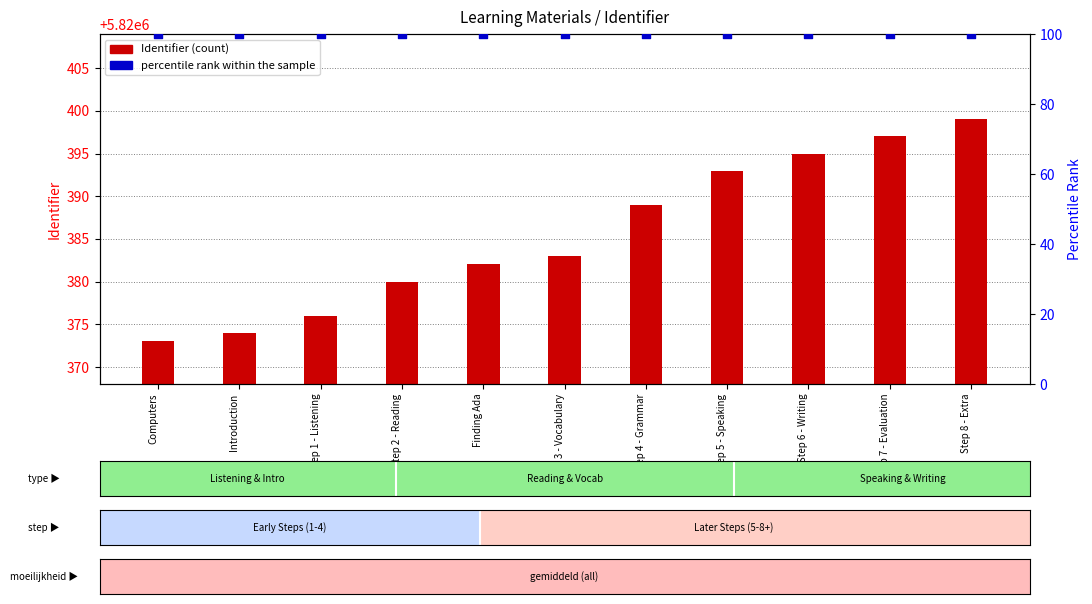

Which series contains the highest Y value?

Identifier (count)